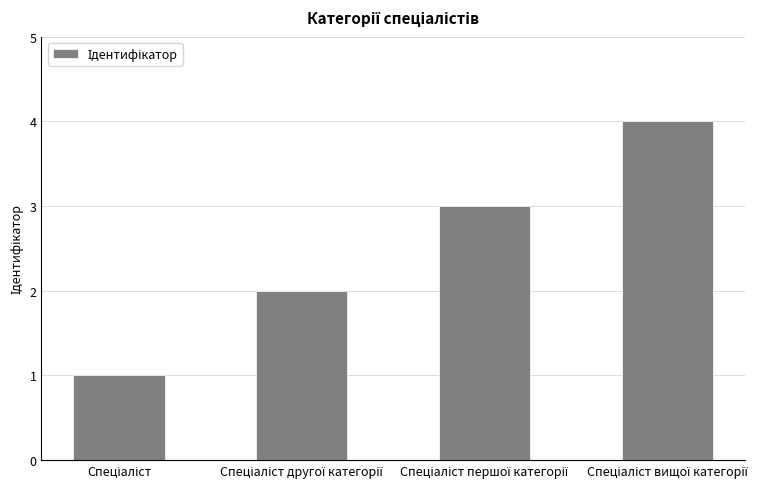

Does the chart contain stacked bars?

No